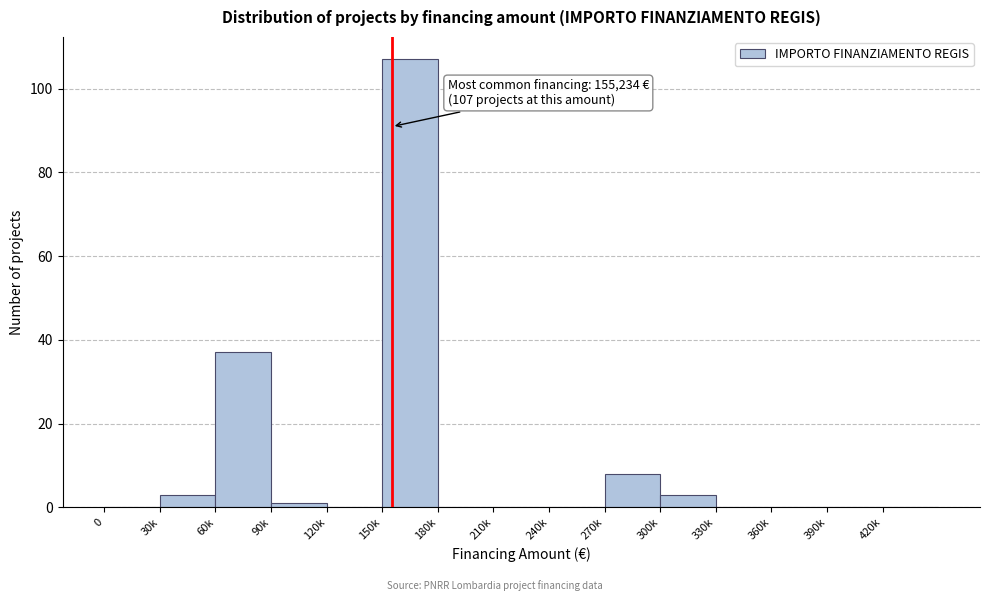

Reading left to right, extract all data points from this chart.

0=0	30k=3	60k=37	90k=1	120k=0	150k=107	180k=0	210k=0	240k=0	270k=8	300k=3	330k=0	360k=0	390k=0	420k=0